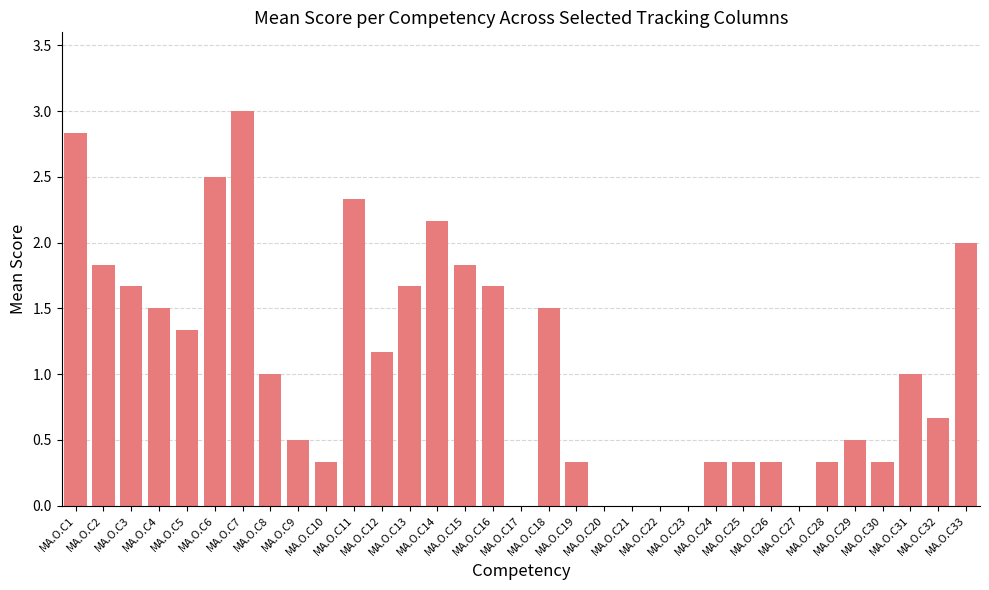

The chart shows a value of 1.7 at MA.O.C3. True or false?

True